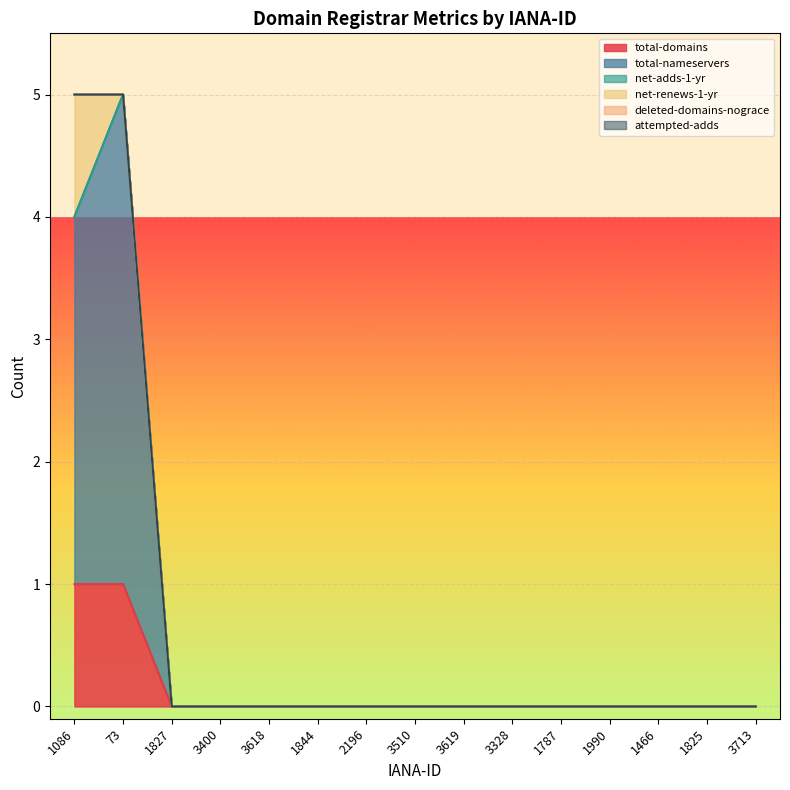

List the labels in order of total-nameservers value, largest first.

73, 1086, 1827, 3400, 3618, 1844, 2196, 3510, 3619, 3328, 1787, 1990, 1466, 1825, 3713